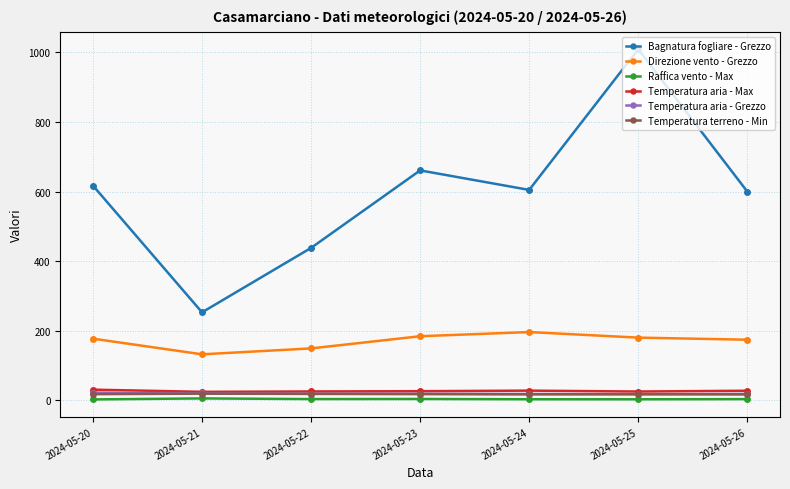

Where is Bagnatura fogliare - Grezzo nearest to the value 630?

2024-05-20